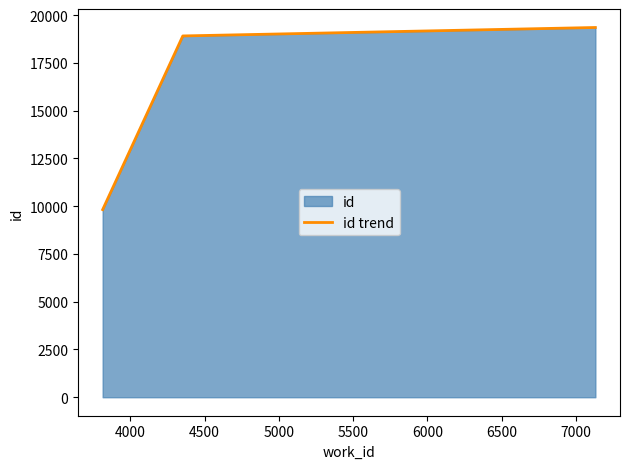

What is the difference between the maximum and minimum values?

9531